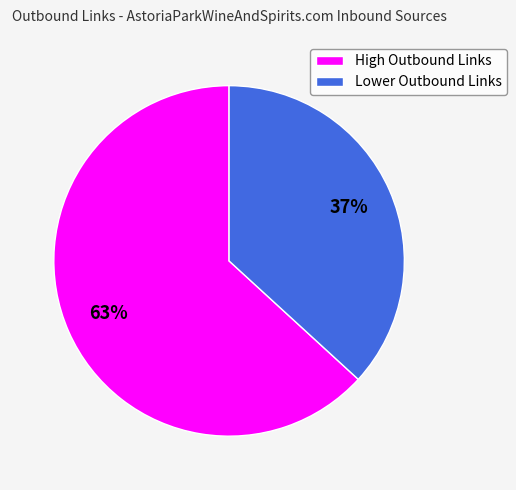

To the nearest percent, what is the difference between the Lower Outbound Links and High Outbound Links slice percentages?

26%